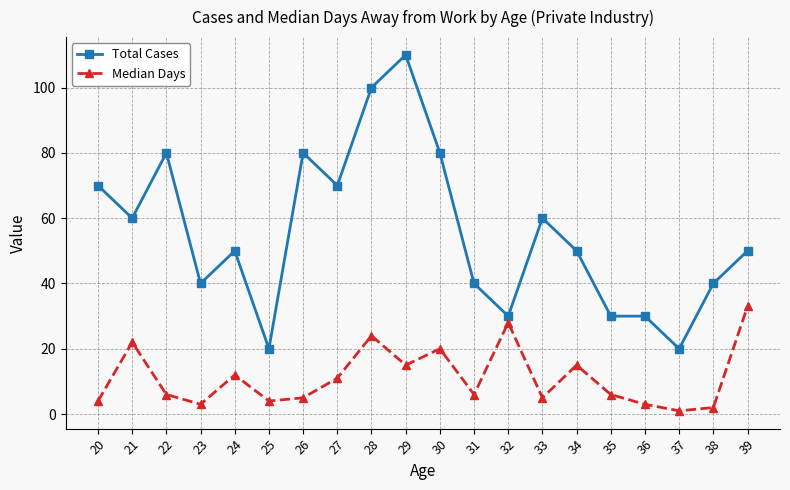

What are all the series names shown in the legend?

Total Cases, Median Days